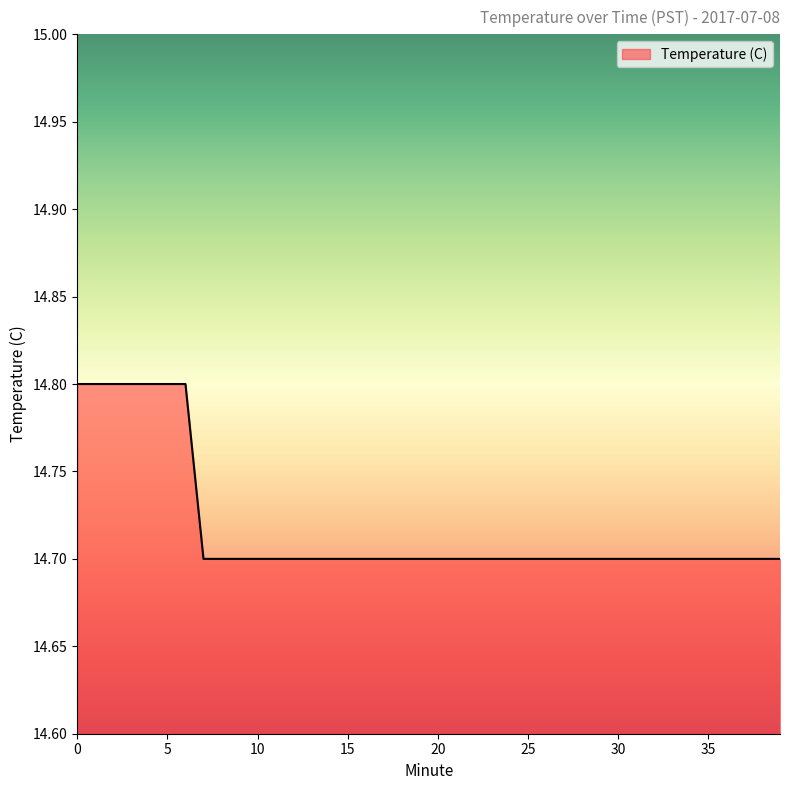

What is the greatest value displayed?

14.8